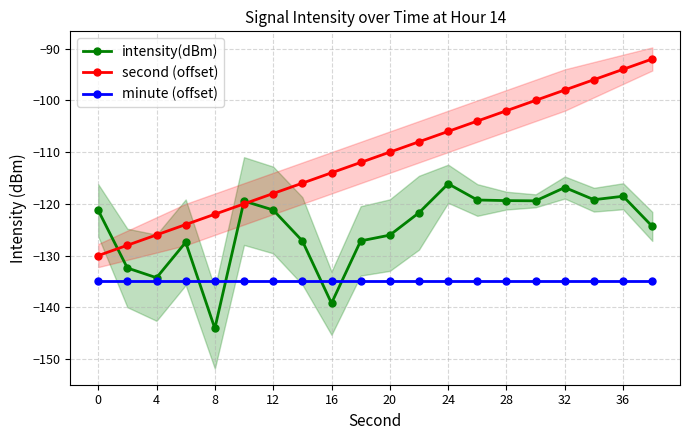

Is this an area chart (filled region under the line)?

No